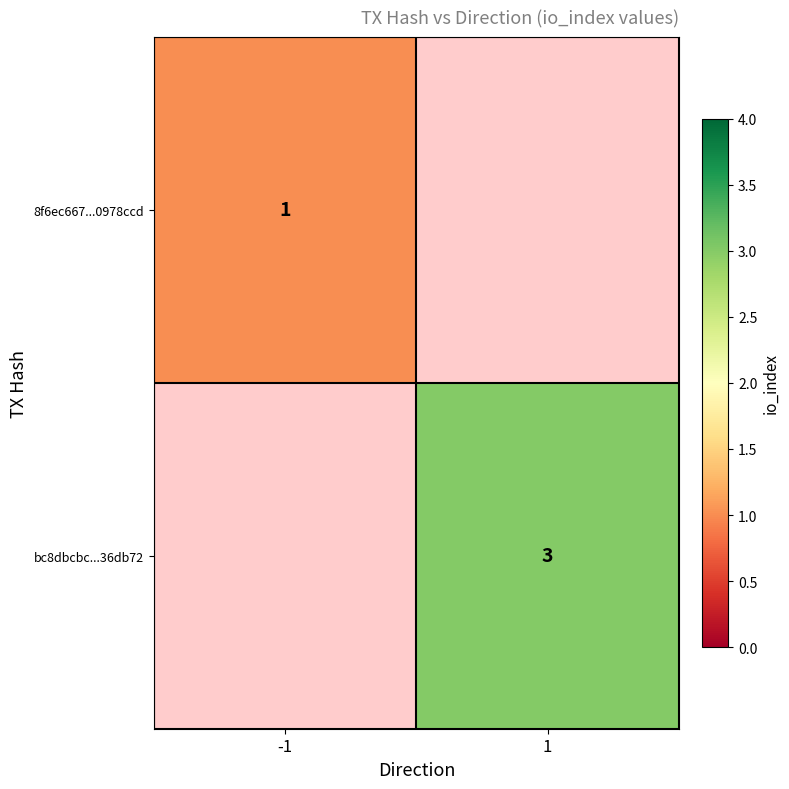

True or false: bc8dbcbc...36db72 has a value of 4 at 1.

False